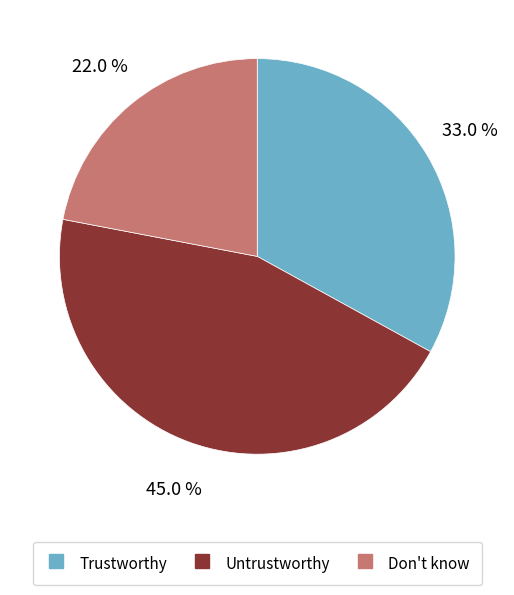

To the nearest percent, what portion does Untrustworthy represent?

45%